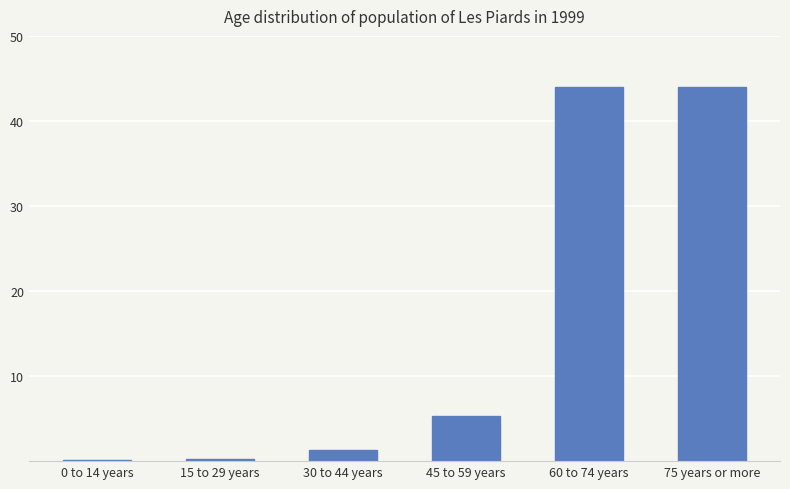

What is the maximum value shown in the chart?

44.0